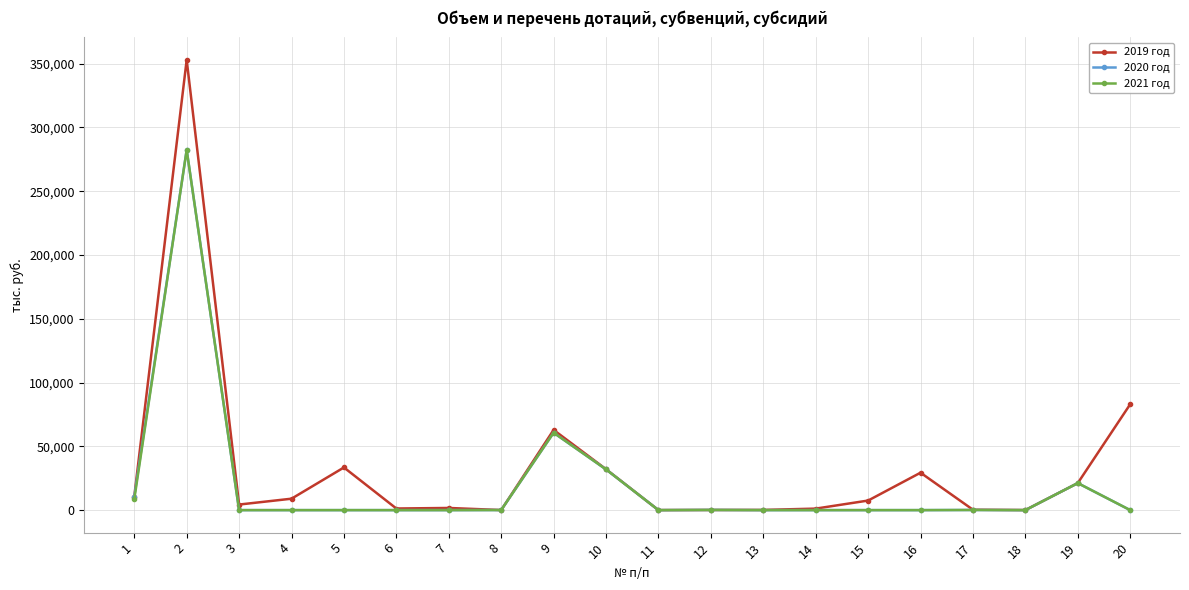

What is the total value across all series at 9?

184251.1